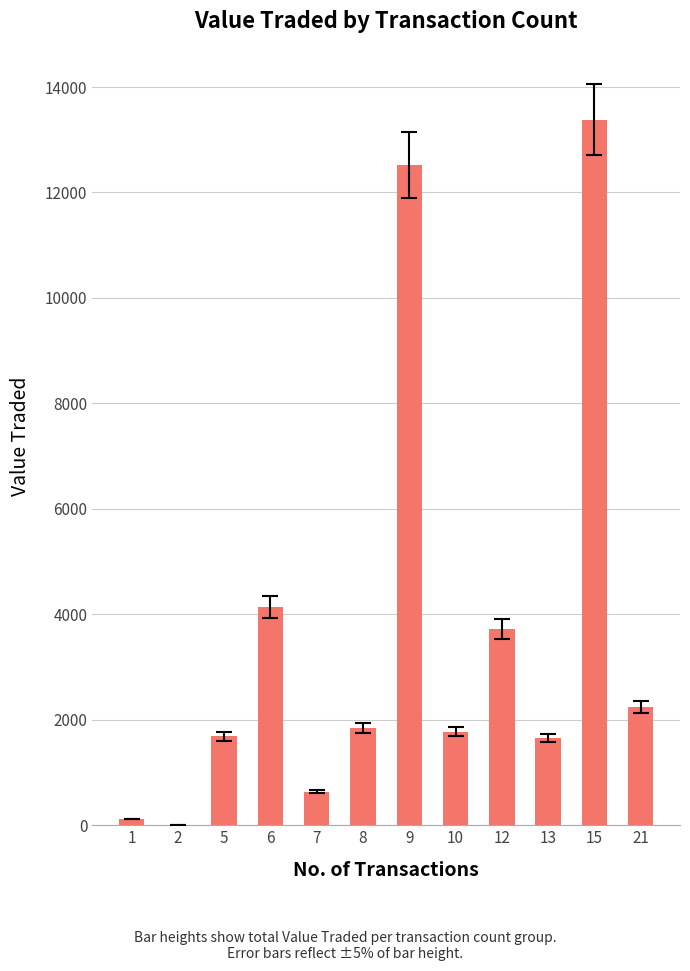

True or false: the data shows 633 at 7.

True